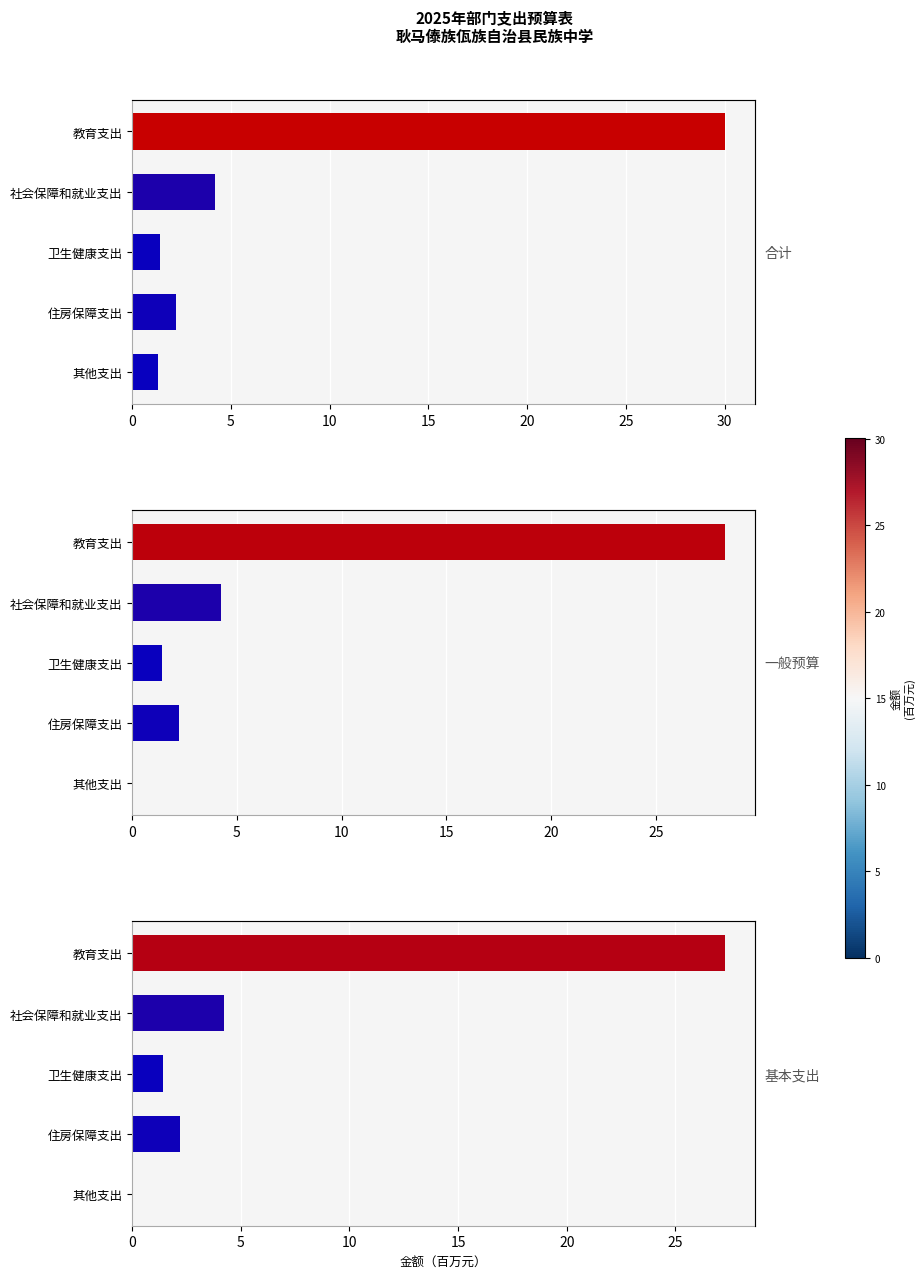

List the series in order of their overall mean, highest first.

合计, 一般公共预算, 基本支出